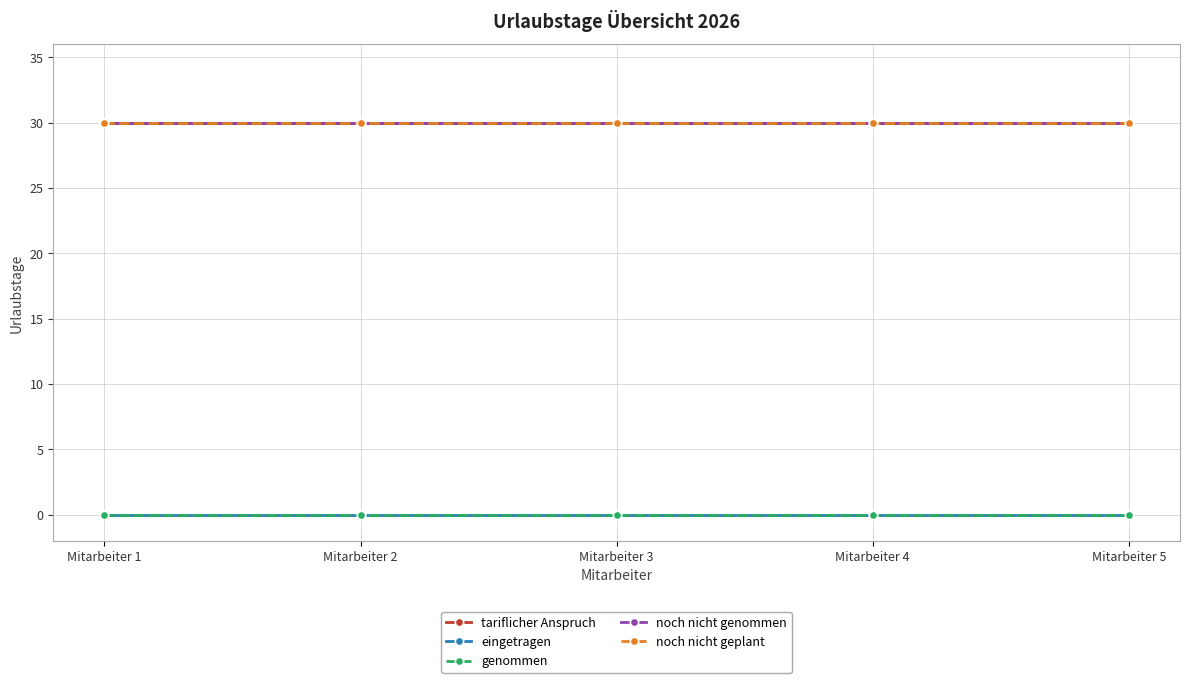

Is this an area chart (filled region under the line)?

No